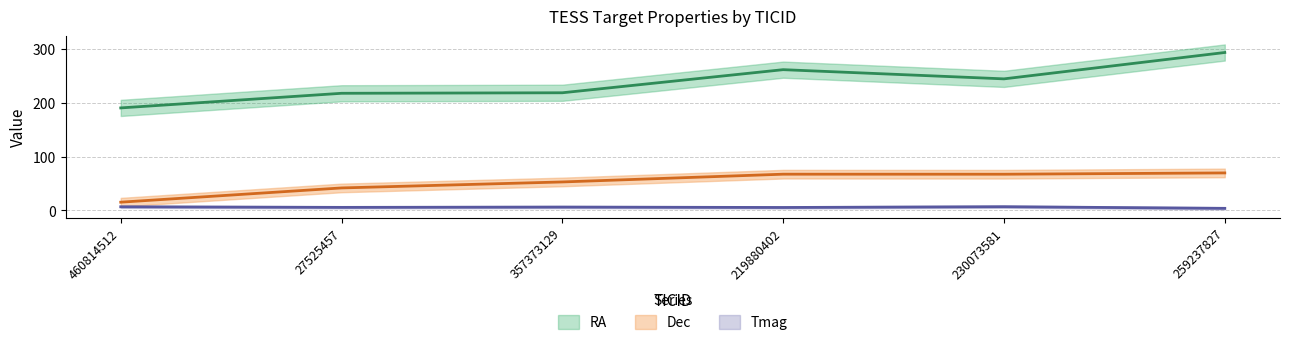

What value does the Tmag series have at 259237827?

3.9